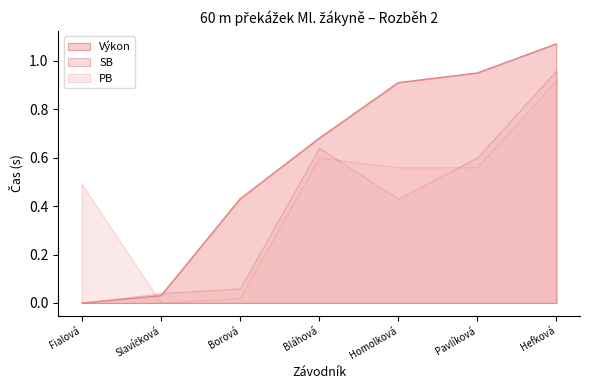

What position from the left is Fialová?

1